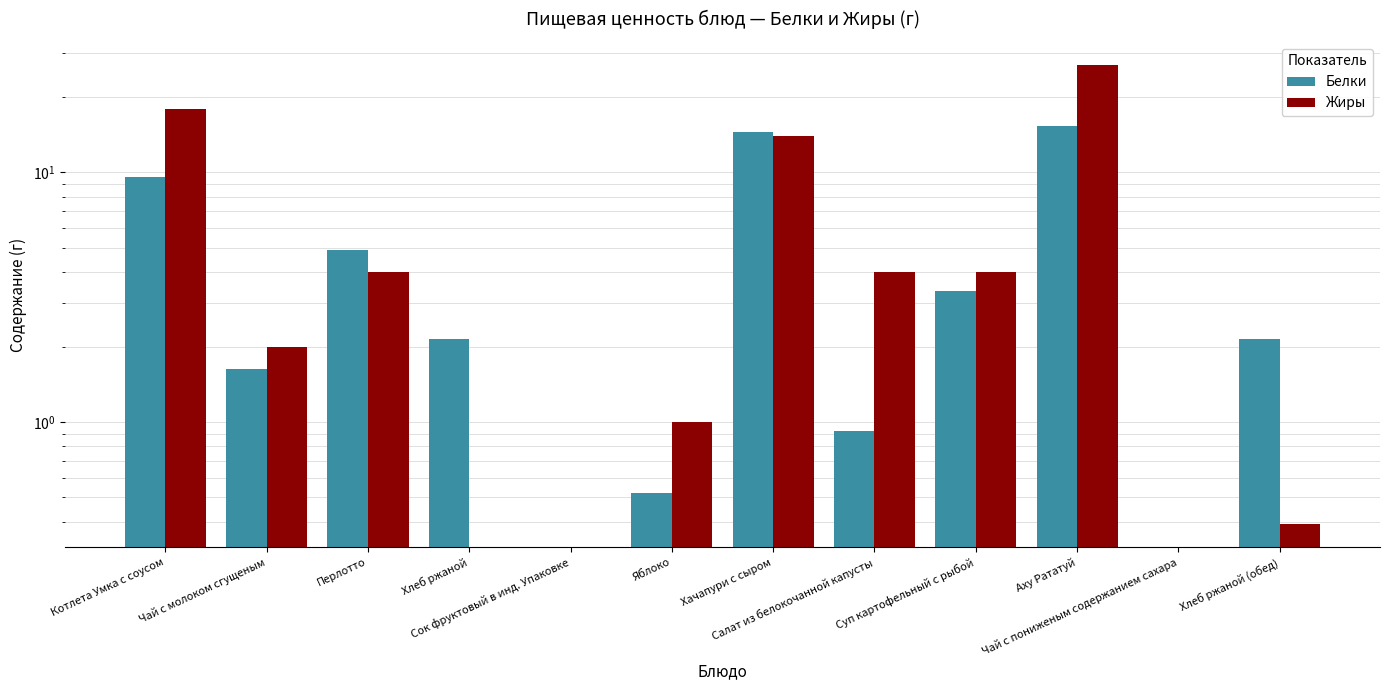

At which label does Белки first exceed 2?

Котлета Умка с соусом